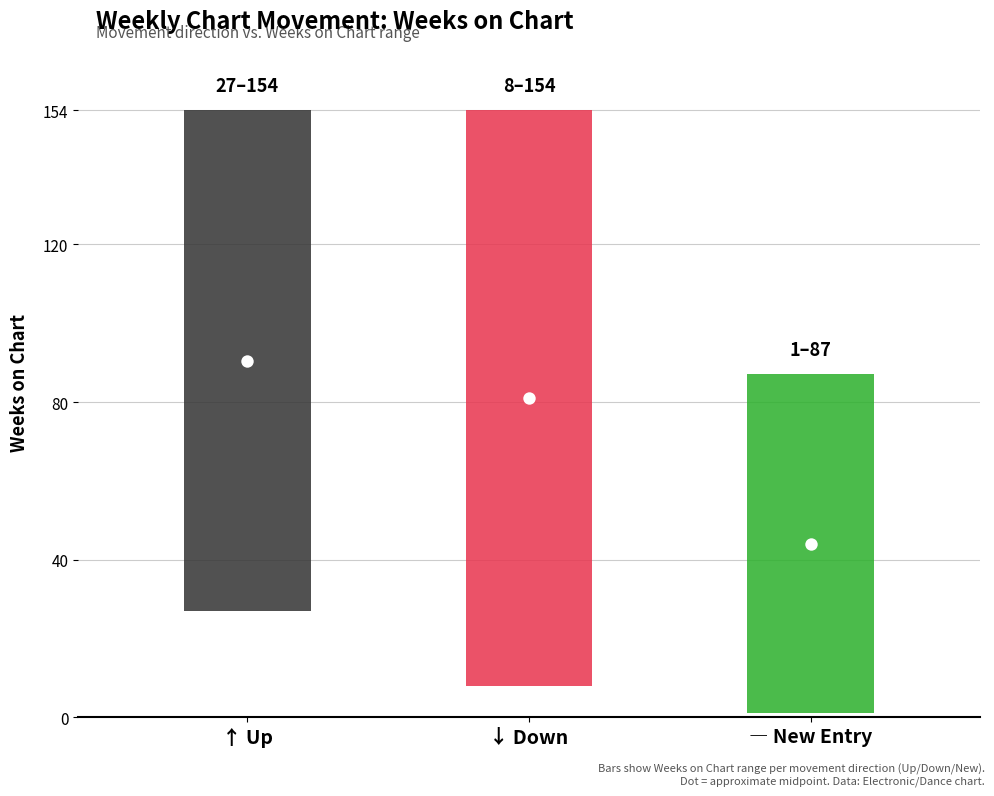

Which series reaches the maximum Y coordinate?

up